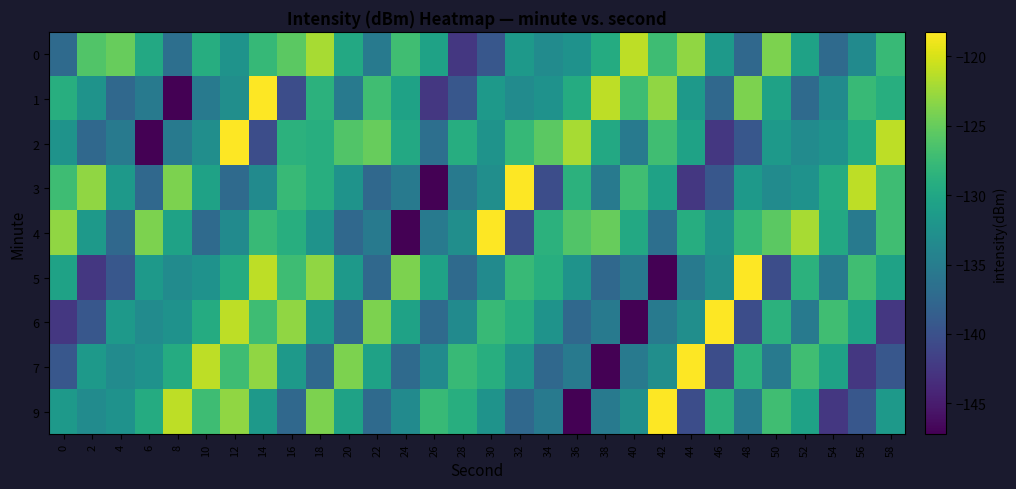

What is the minimum value shown in the chart?

-147.2